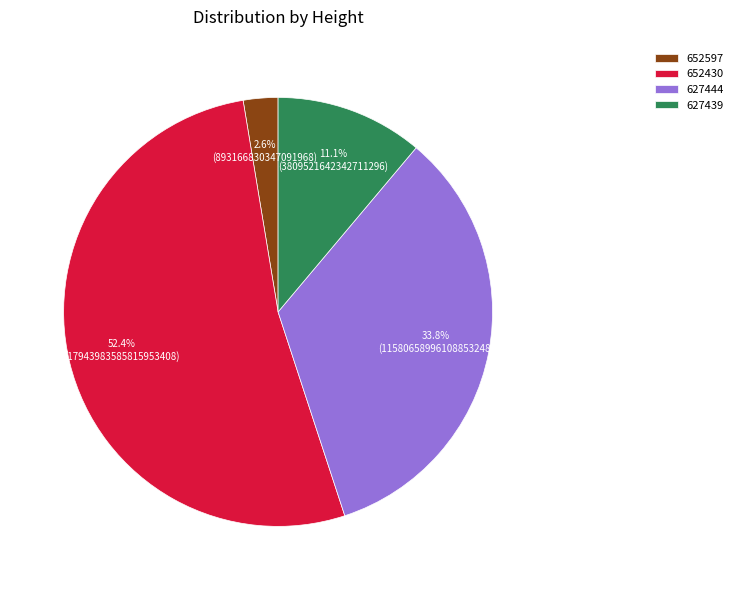

True or false: 627439 accounts for 11% of the total.

True